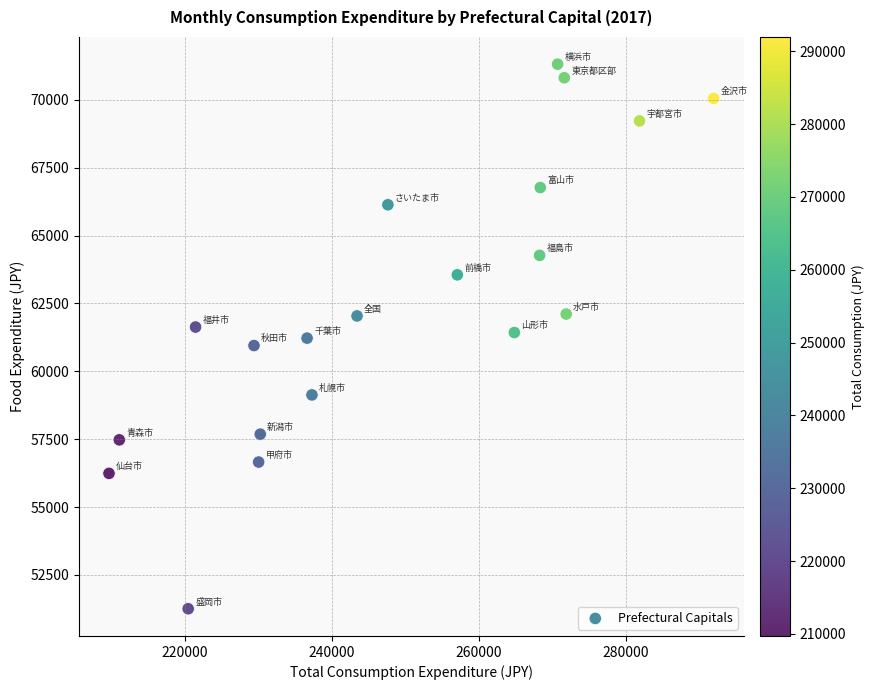

What is the range of Y values (max minus min)?

20053